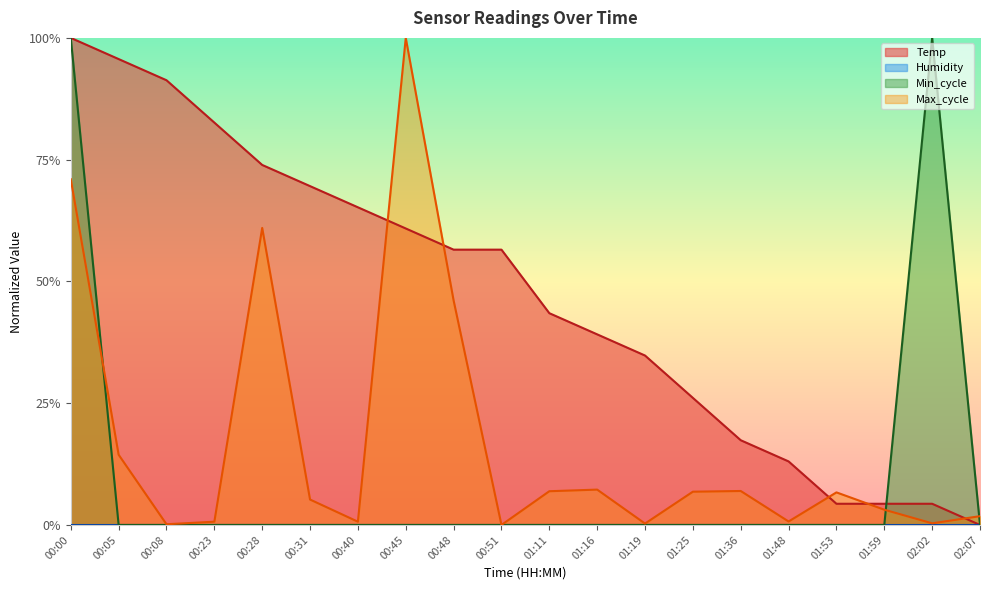

What is the difference between the maximum and minimum values in the Temp series?

1.0